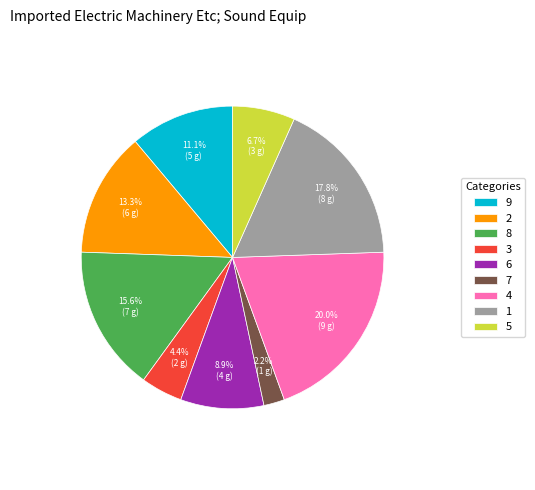

True or false: 2 accounts for 13% of the total.

True